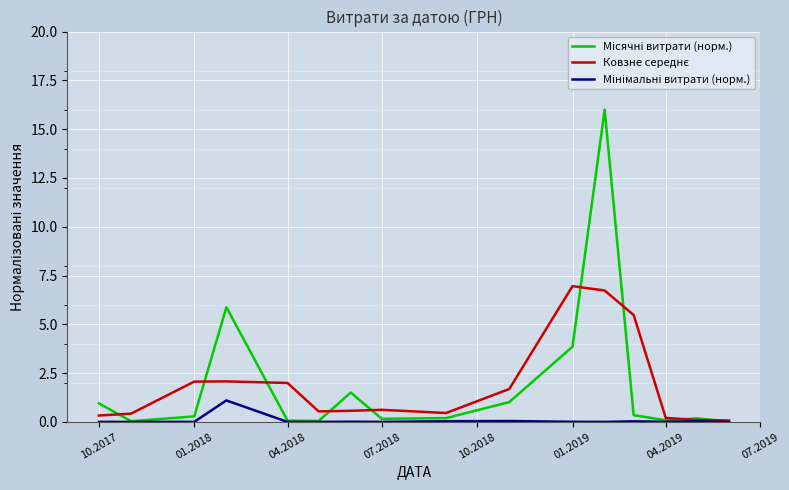

Which series has the largest total across all categories?

Місячні витрати (норм.)